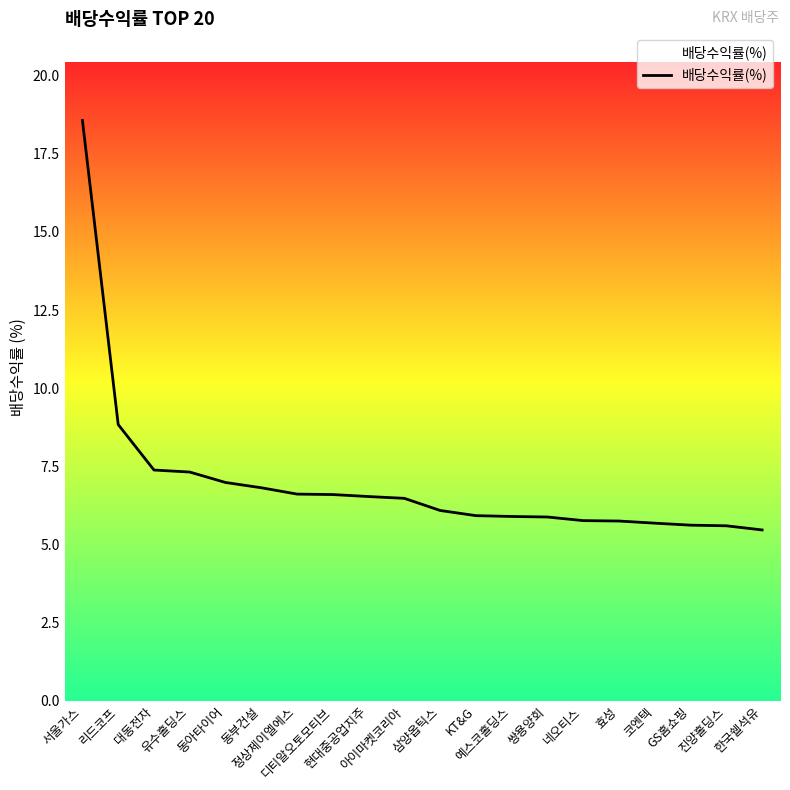

What is the ratio of the value at 효성 to the value at 아이마켓코리아?

0.9